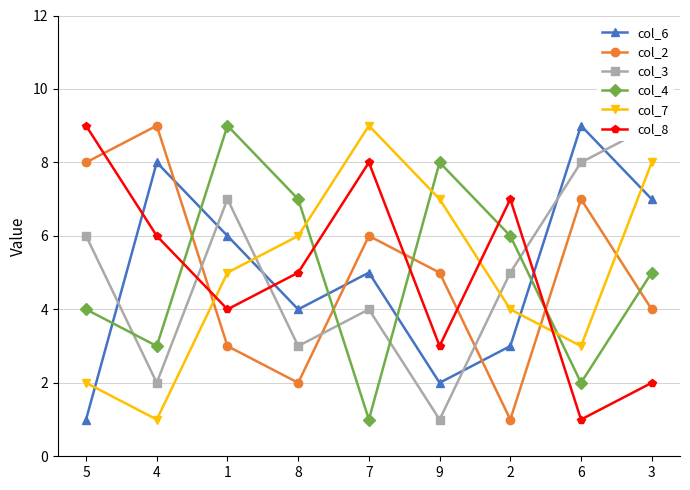

The value of col_7 at 2 is 4. True or false?

True